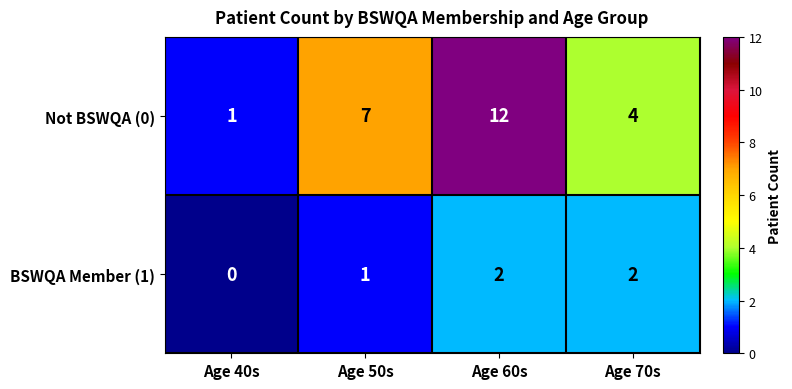

Reading left to right, what are all the values shown in this chart?

Not BSWQA (0): 1	7	12	4
BSWQA Member (1): 0	1	2	2